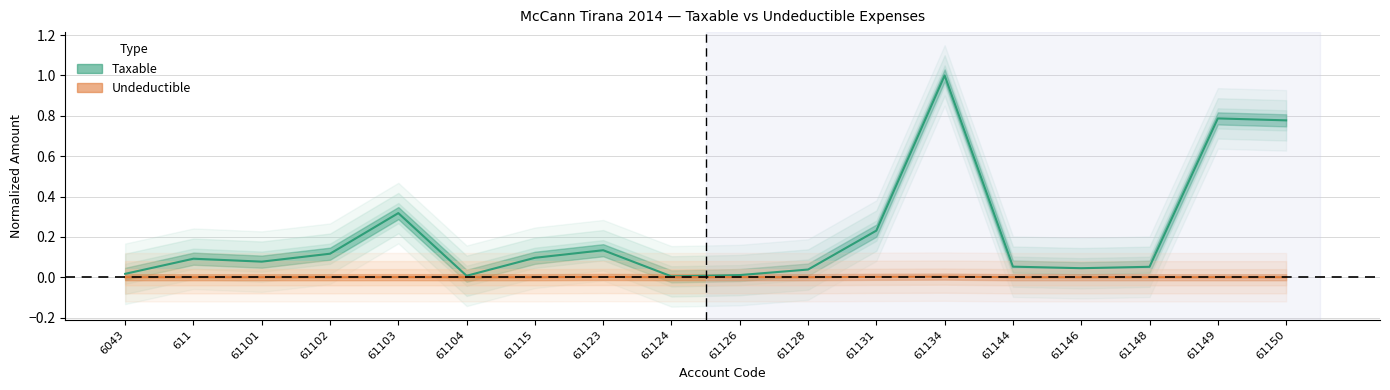

How many series are shown in this chart?

2